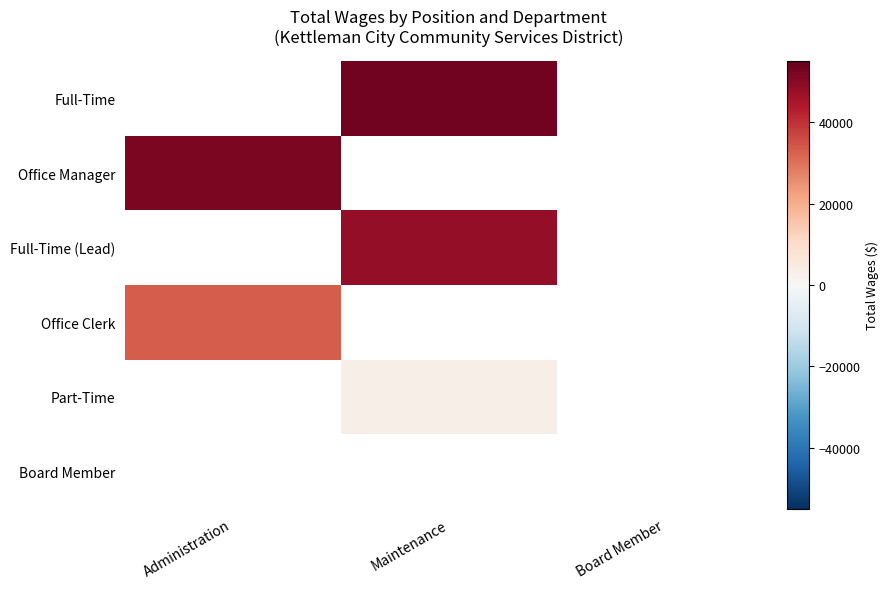

How many positive values does the Part-Time series have?

1